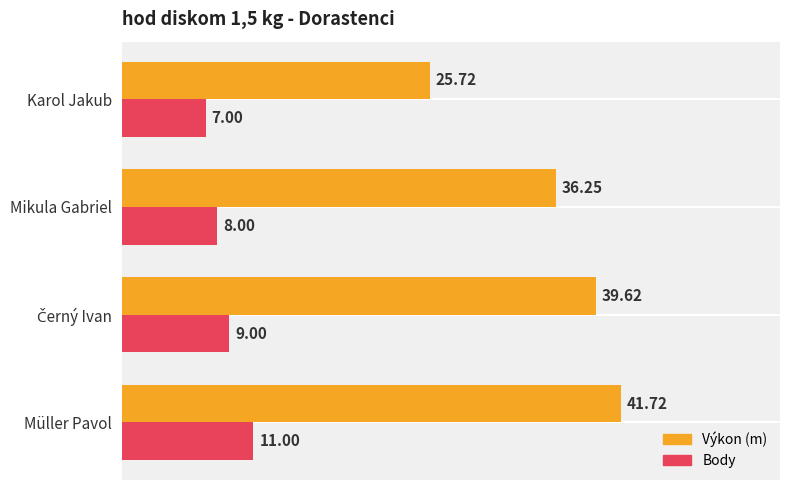

Which series has the widest spread of values?

Výkon (m)